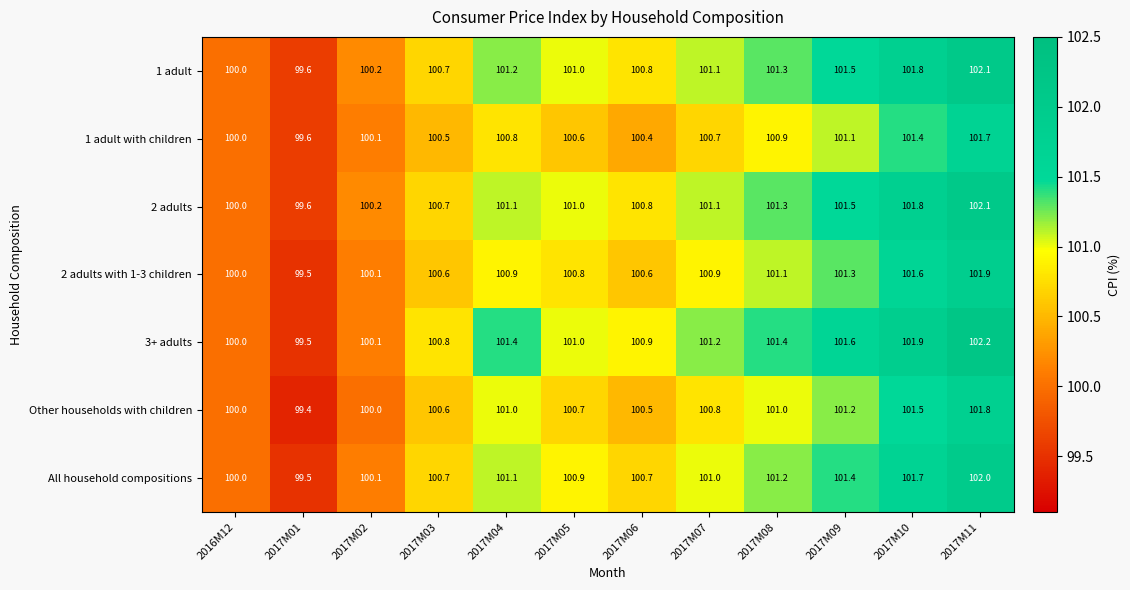

The value of 2 adults with 1-3 children at 2017M11 is 101.9. True or false?

True